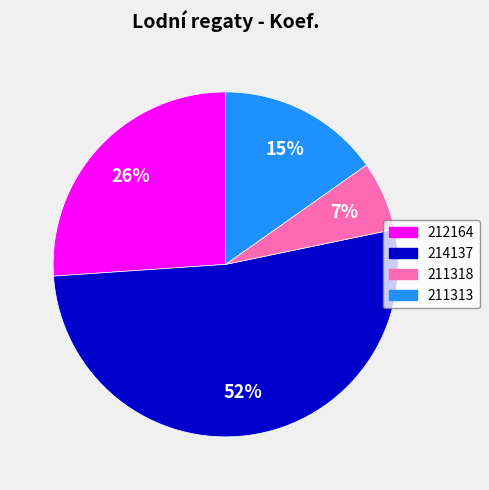

What is the largest slice in the pie chart?

214137